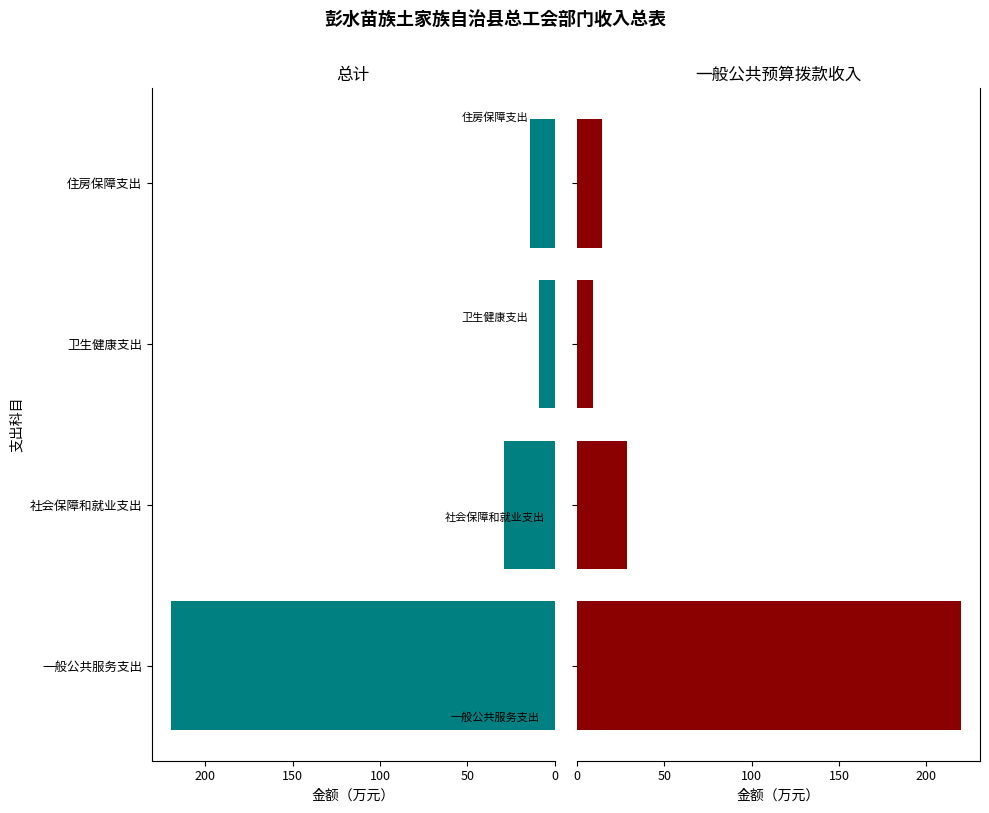

What is the value of the 一般公共预算拨款收入 bar at the 1st from the left?

219.6